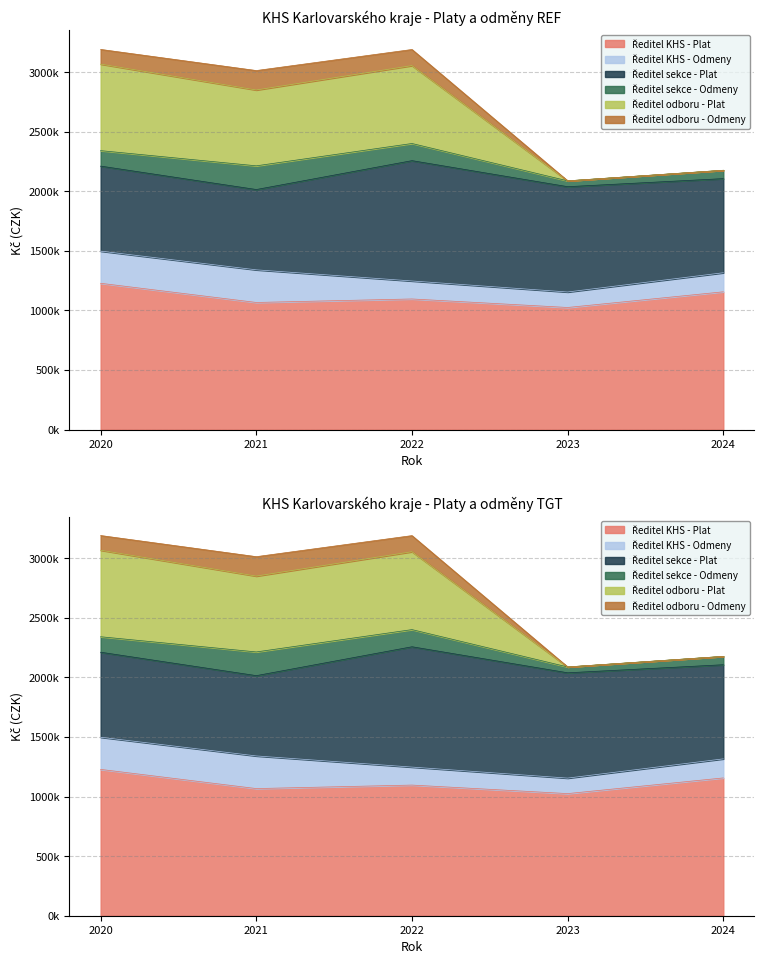

The Ředitel KHS - Odmeny series shows 130000 at 2023. True or false?

True